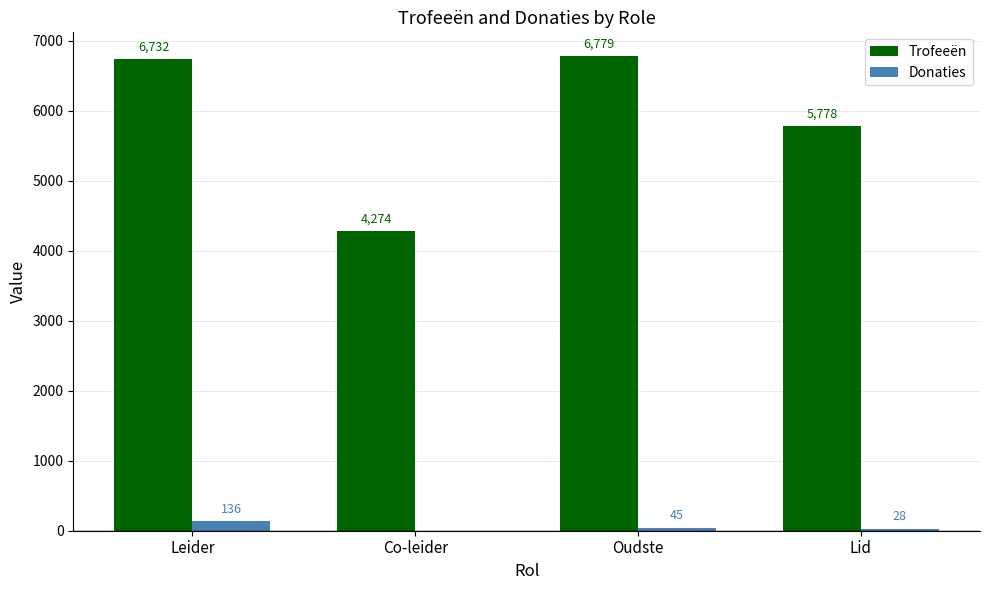

How many groups of bars are there?

4